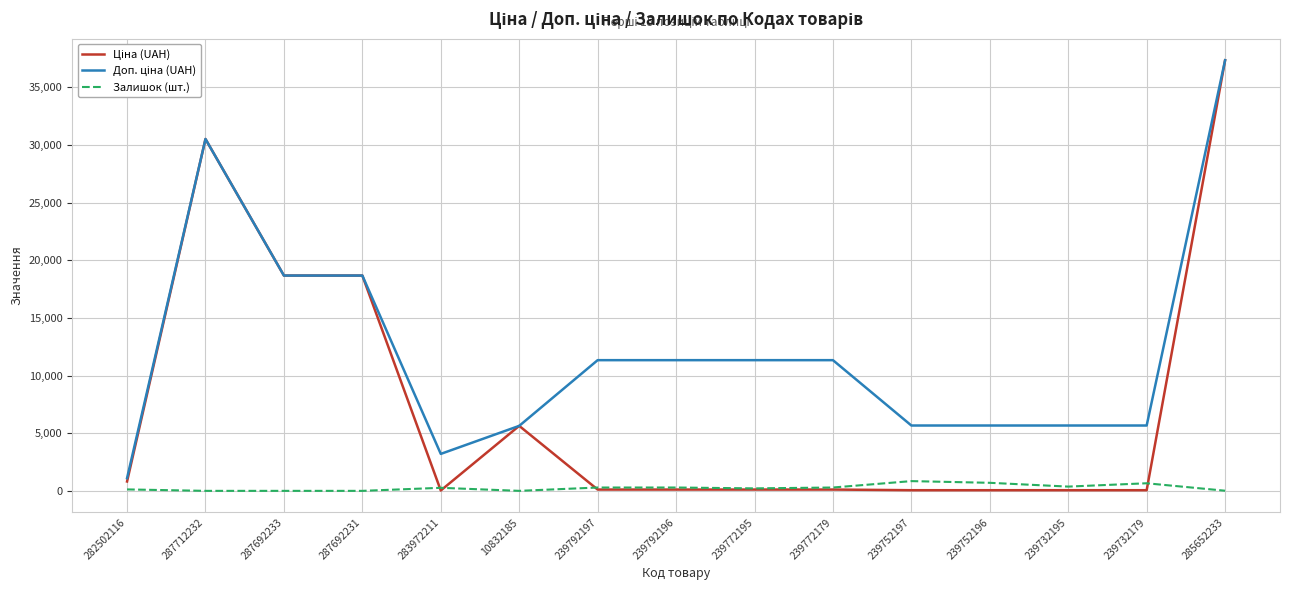

Which label corresponds to the largest value in the chart?

285652233